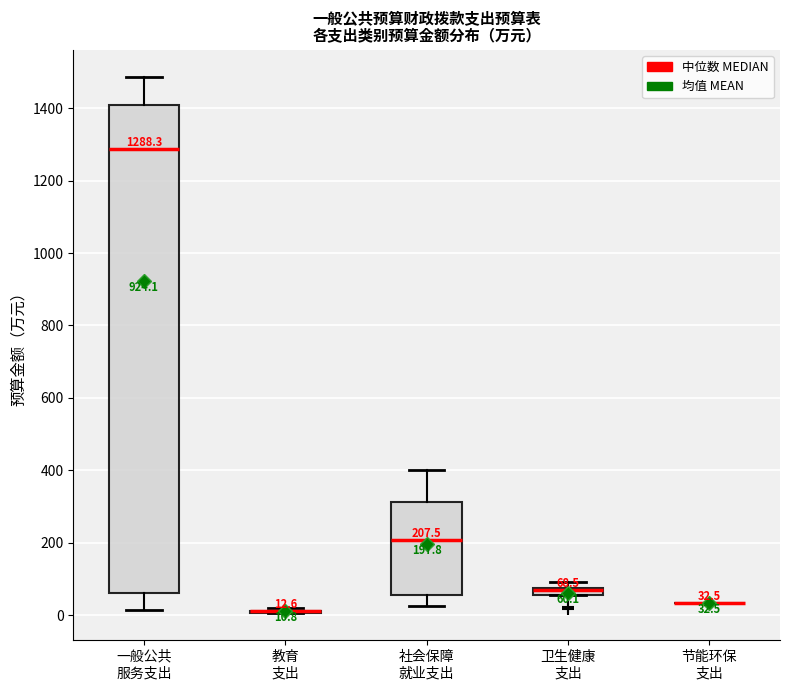

Comparing the boxes themselves (not the whiskers), which one is the tallest?

一般公共 服务支出